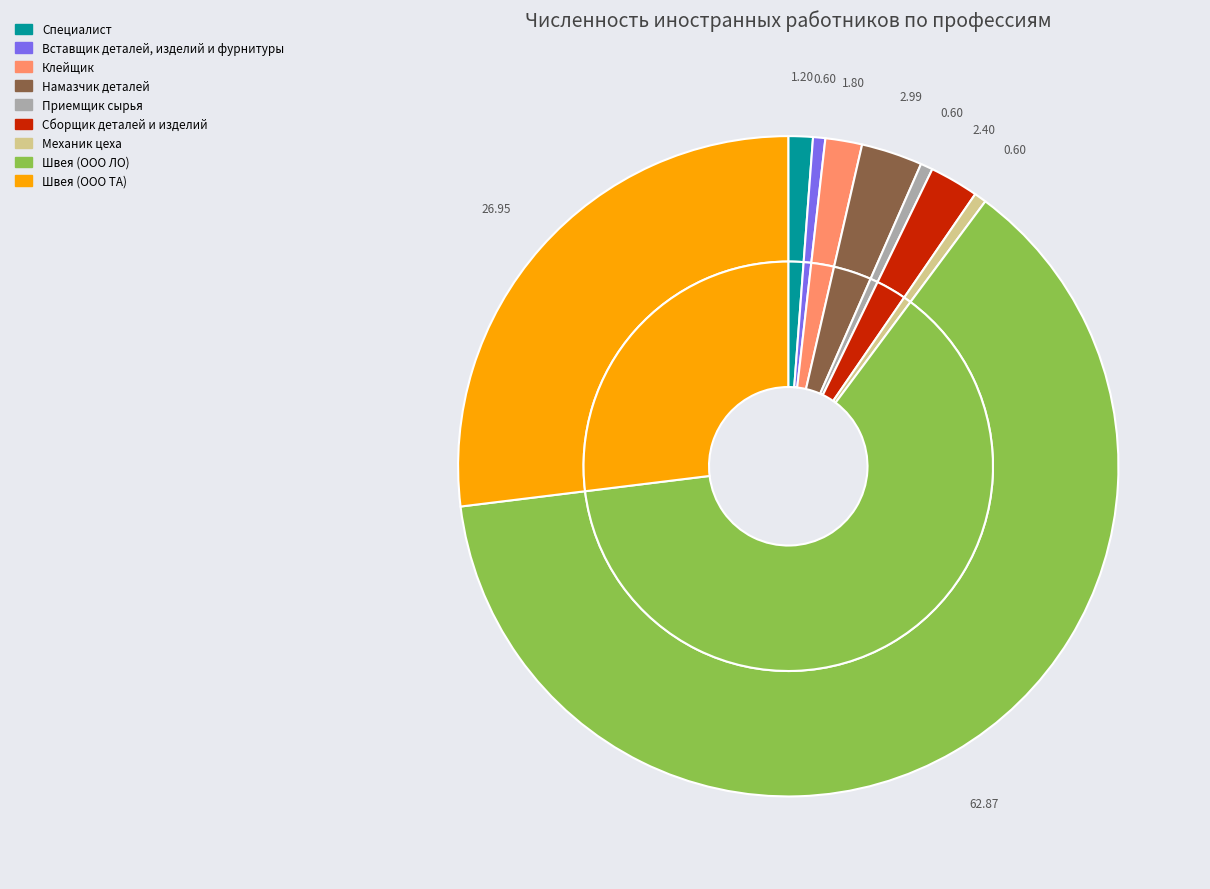

How many slices are in this pie chart?

9